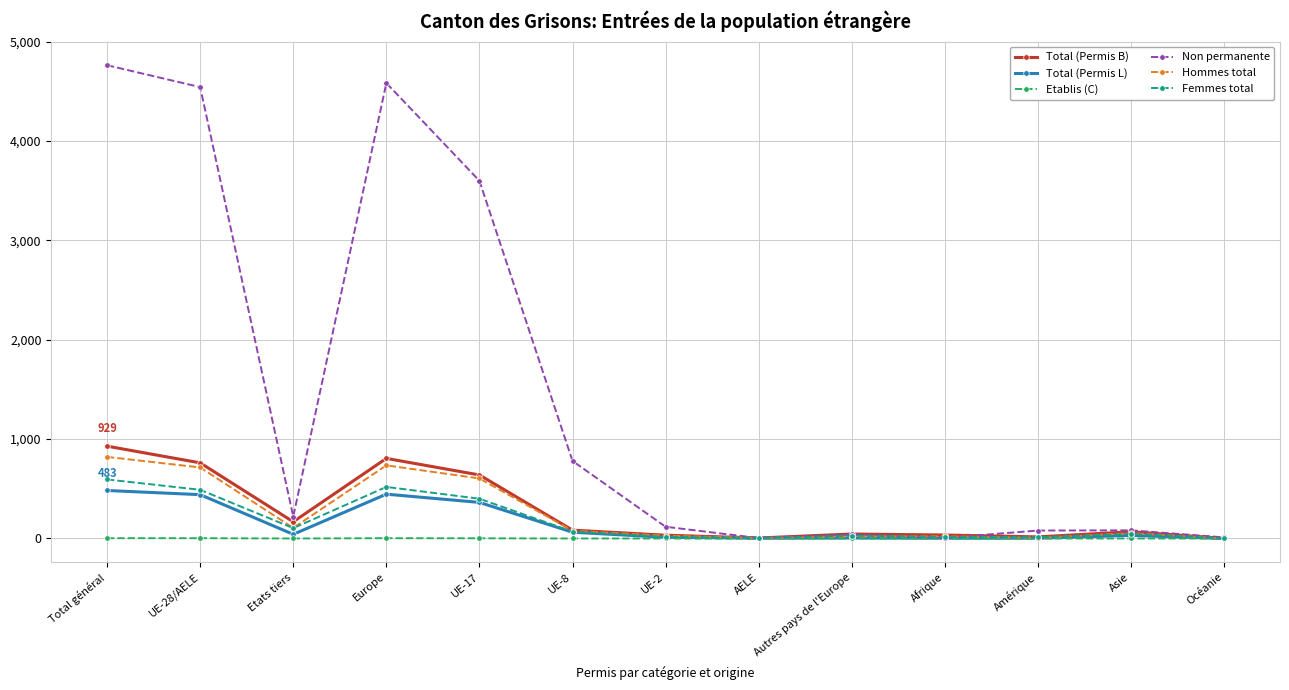

Which series has the widest spread of values?

Non permanente